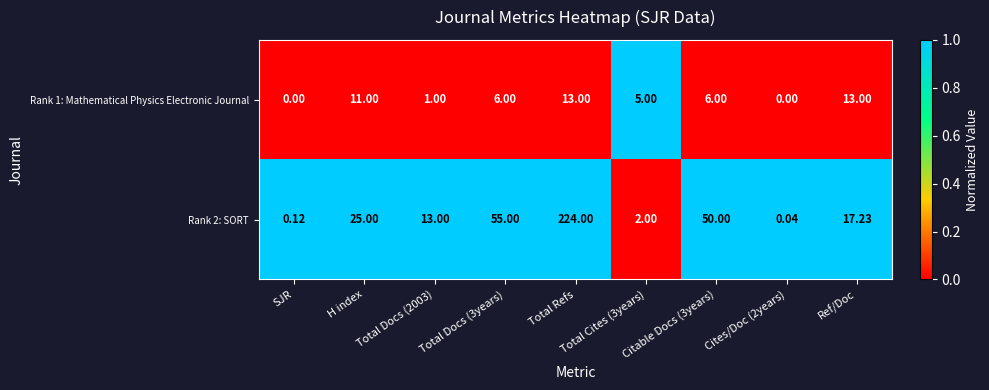

Which series has the widest spread of values?

Rank 2: SORT